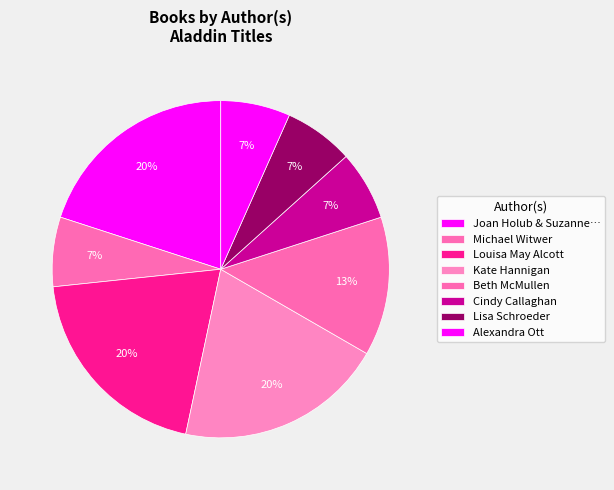

Which category has the biggest portion of the pie?

Joan Holub & Suzanne Williams